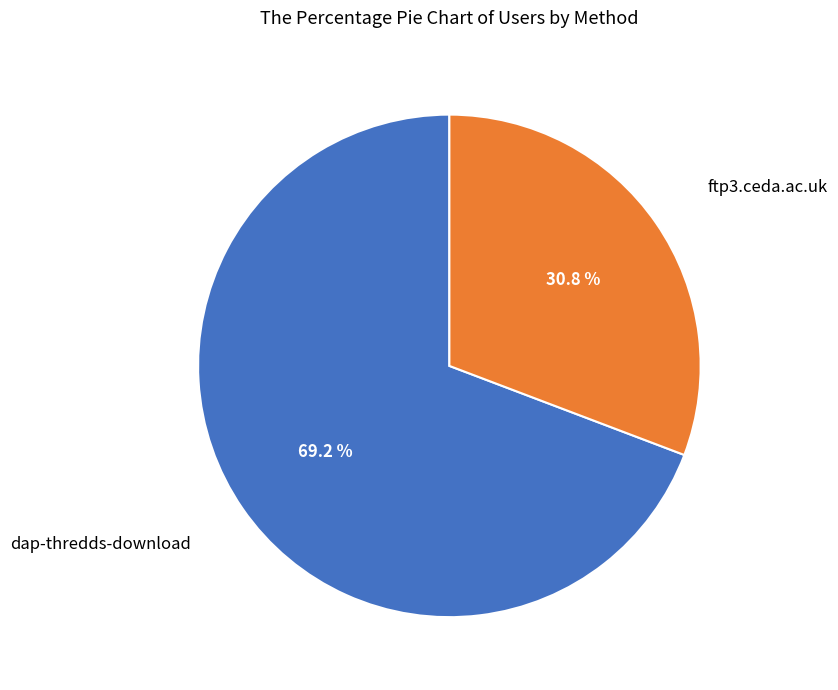

Does dap-thredds-download account for over 50% of the chart?

Yes